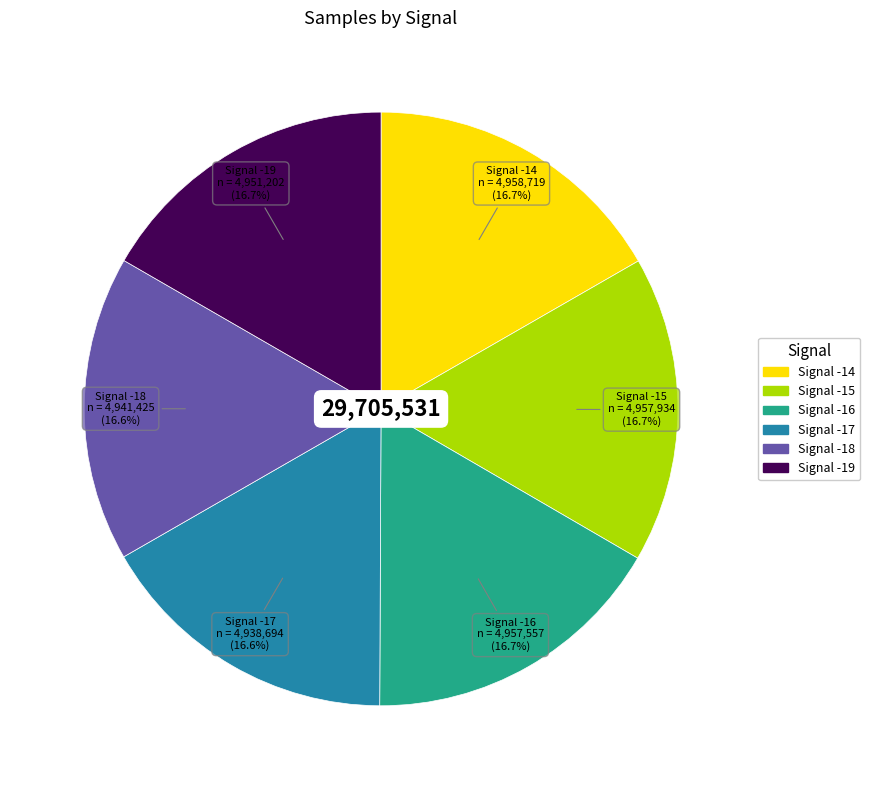

Does Signal -18 represent more than half of the total?

No